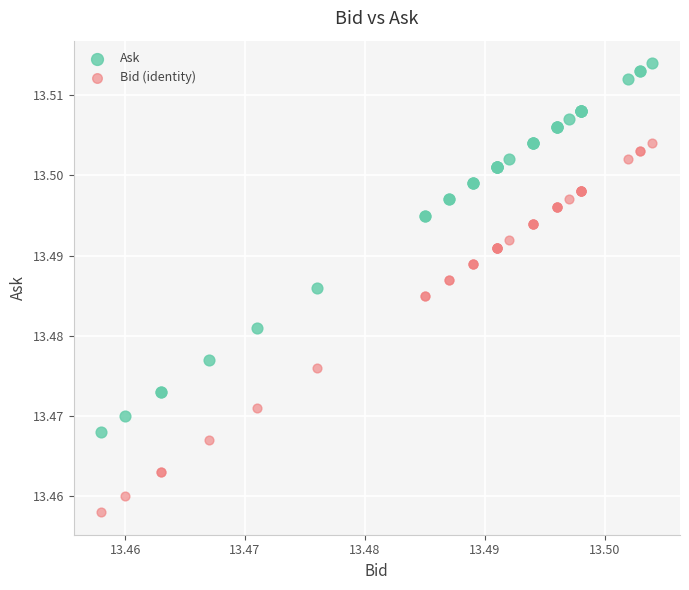

Which series contains the highest Y value?

Ask